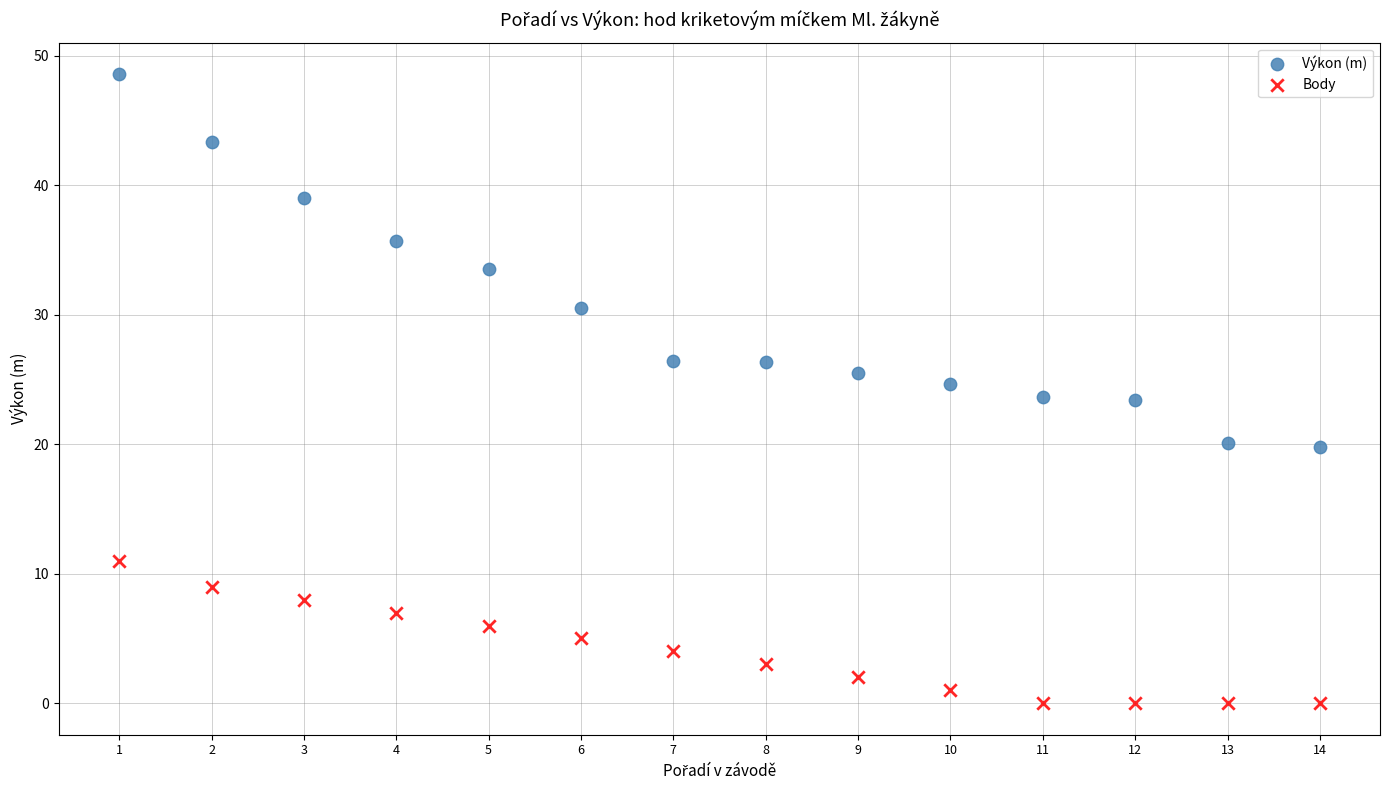

Across all data points, what is the range of Y values (max minus min)?

48.6